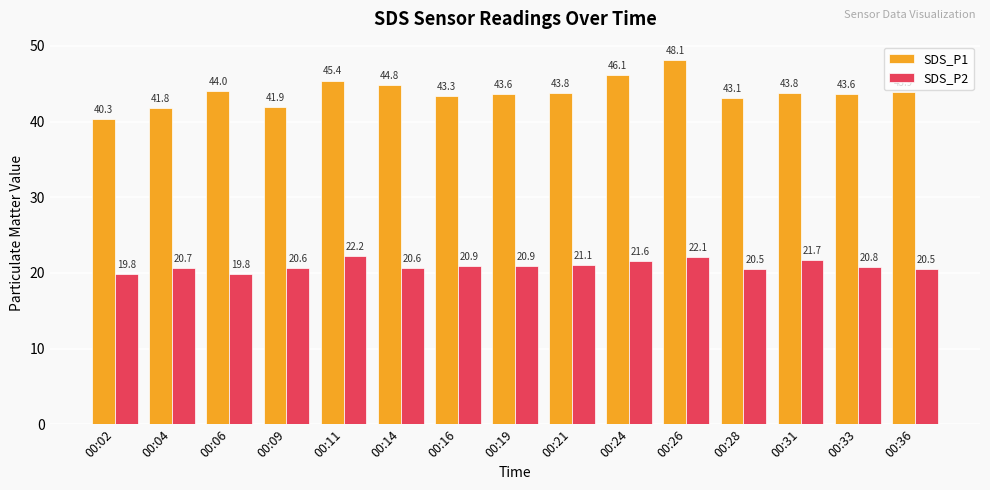

List the series in order of their peak value, lowest first.

SDS_P2, SDS_P1